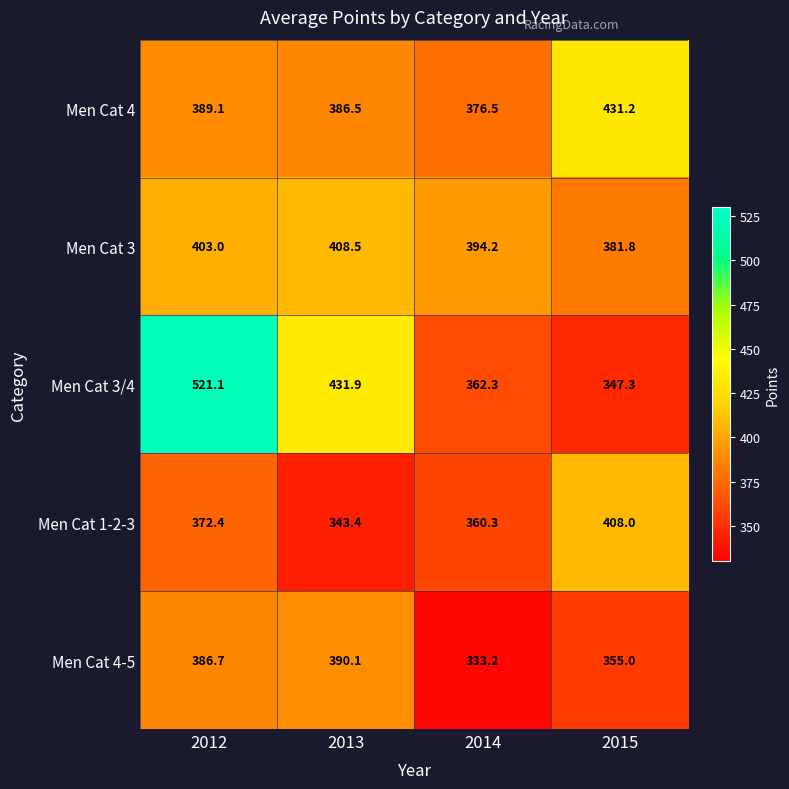

Is it true that Men Cat 1-2-3 equals 644.4 at 2015?

False